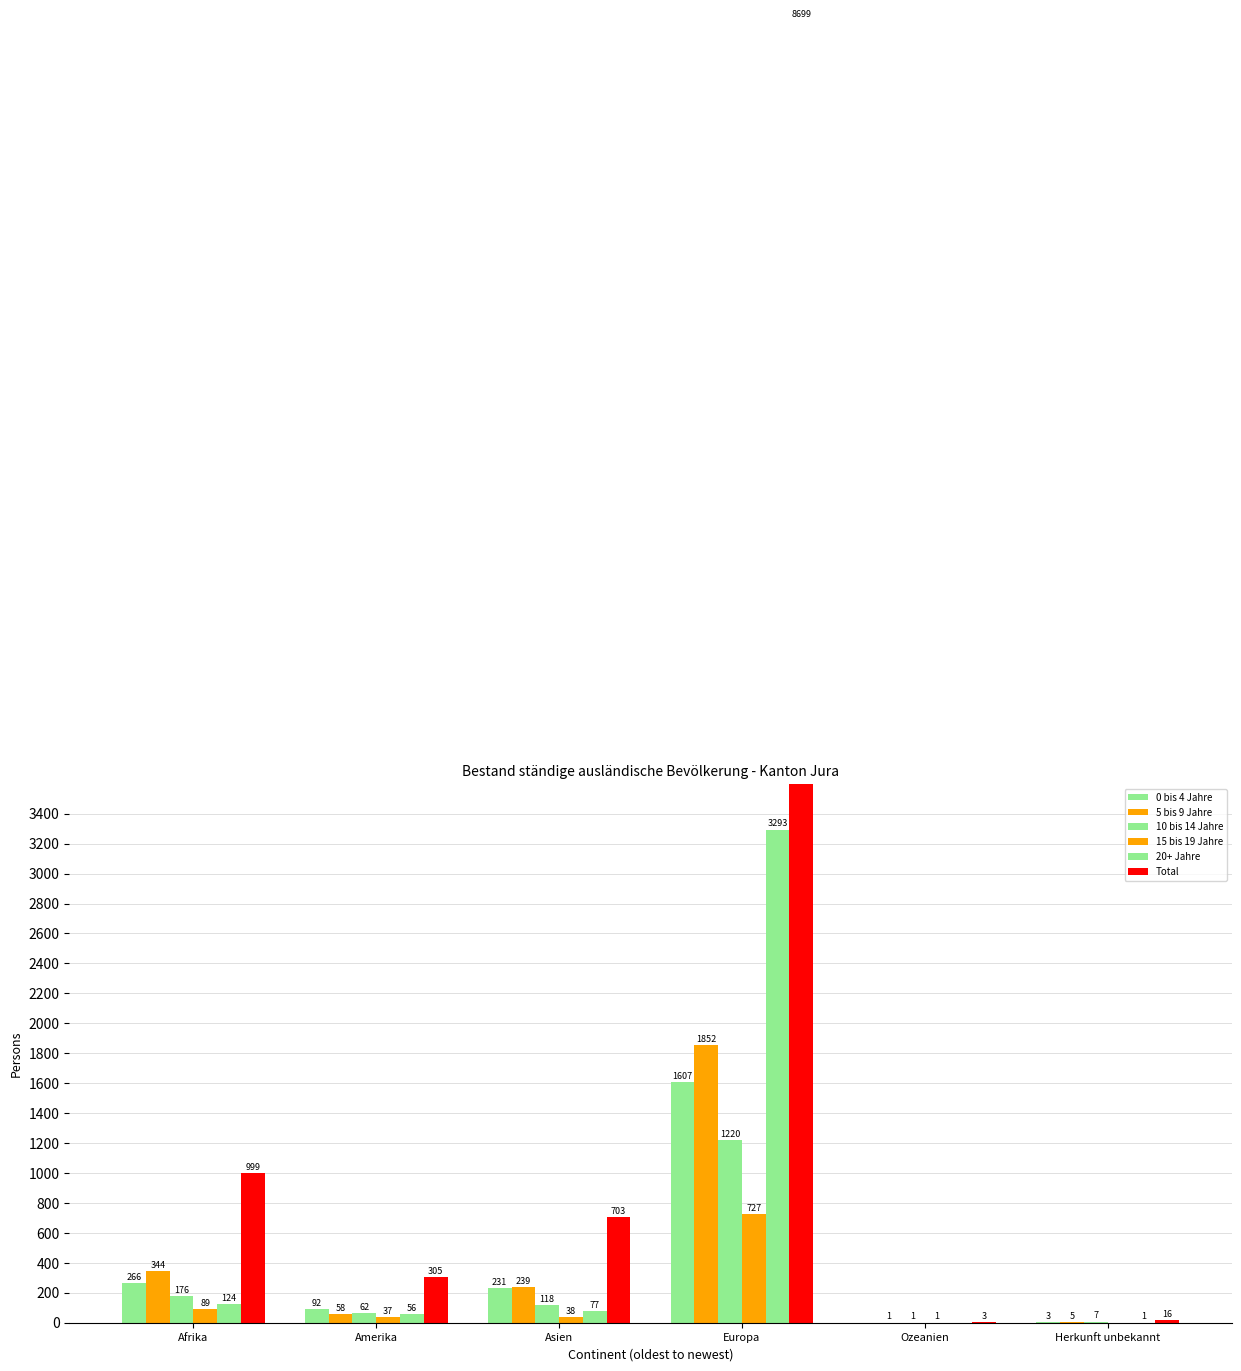

What is the difference between the highest and lowest values at Asien?

665